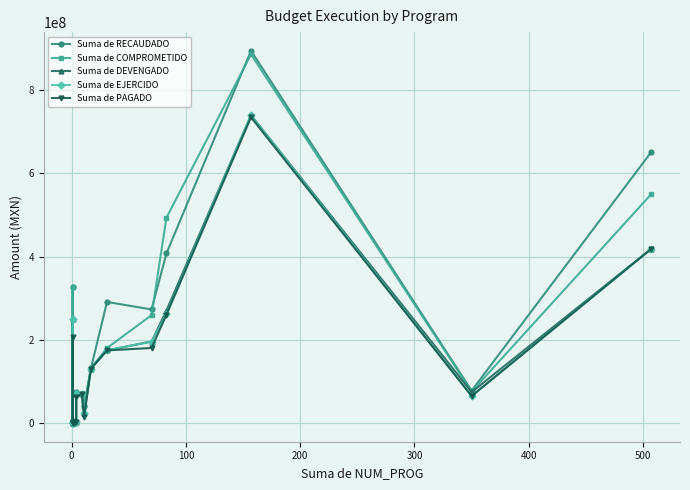

How many lines are shown in the chart?

5